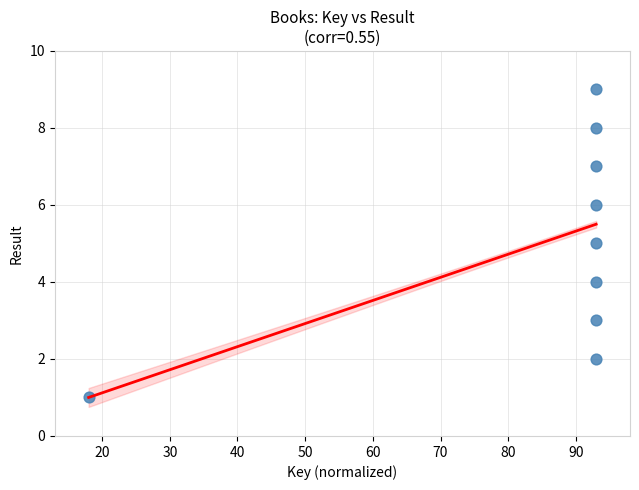

What is the range of Y values (max minus min)?

8